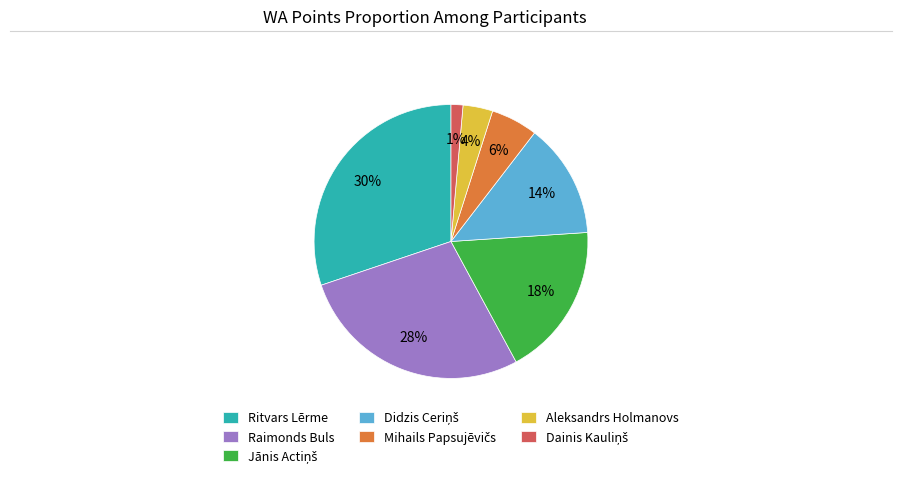

The Aleksandrs Holmanovs slice represents 4% of the pie. True or false?

True